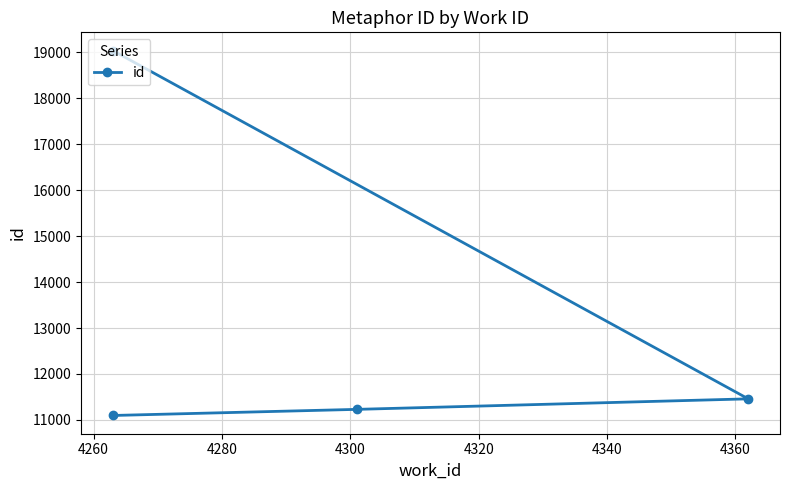

What is the average value?

13206